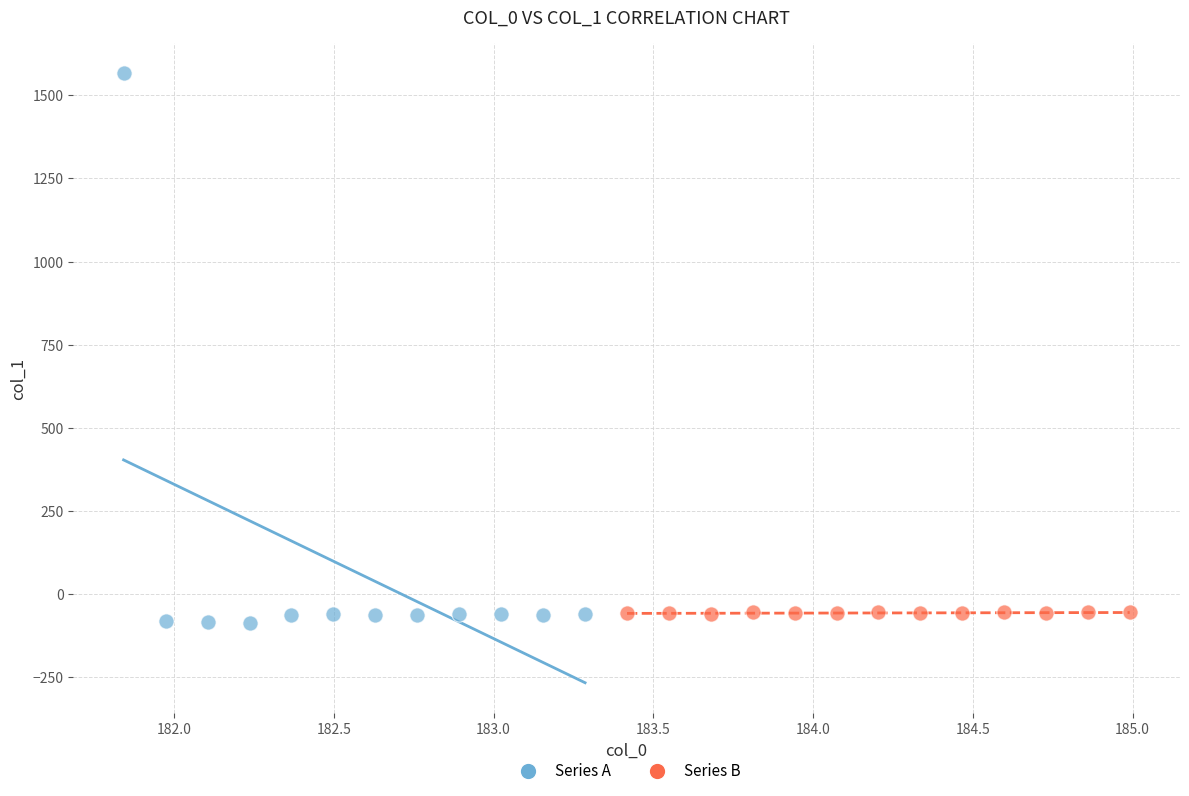

What are all the series names shown in the legend?

Series A, Series B